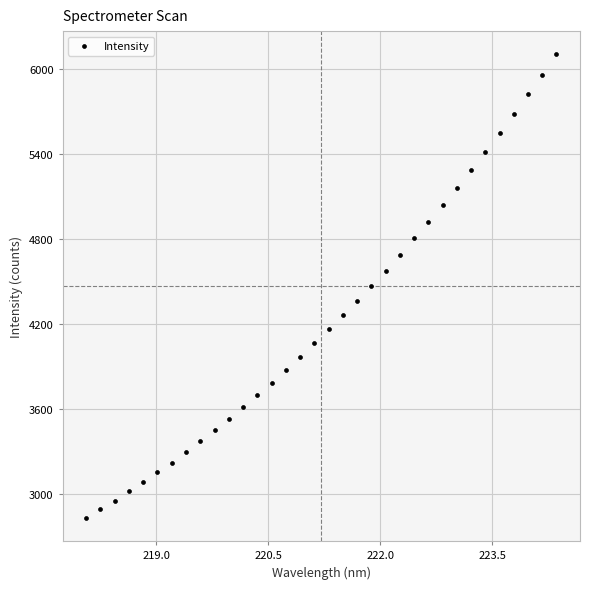

What is the range of X values (max minus min)?

6.3